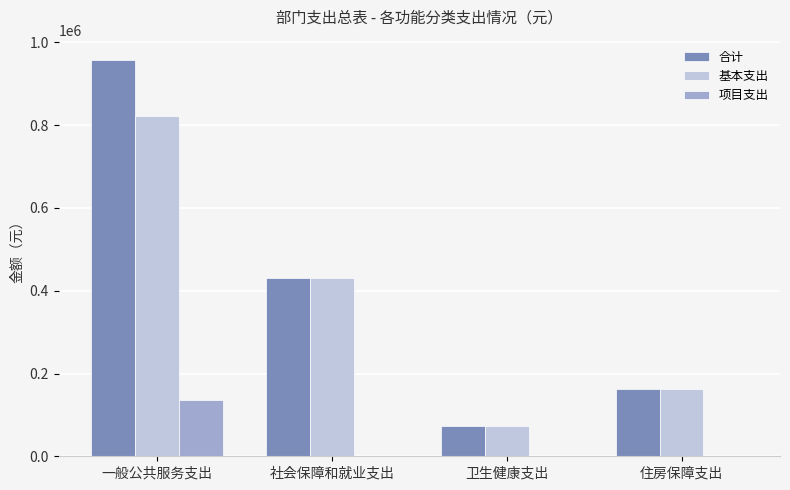

True or false: 合计 has a value of 958648.9 at 一般公共服务支出.

True